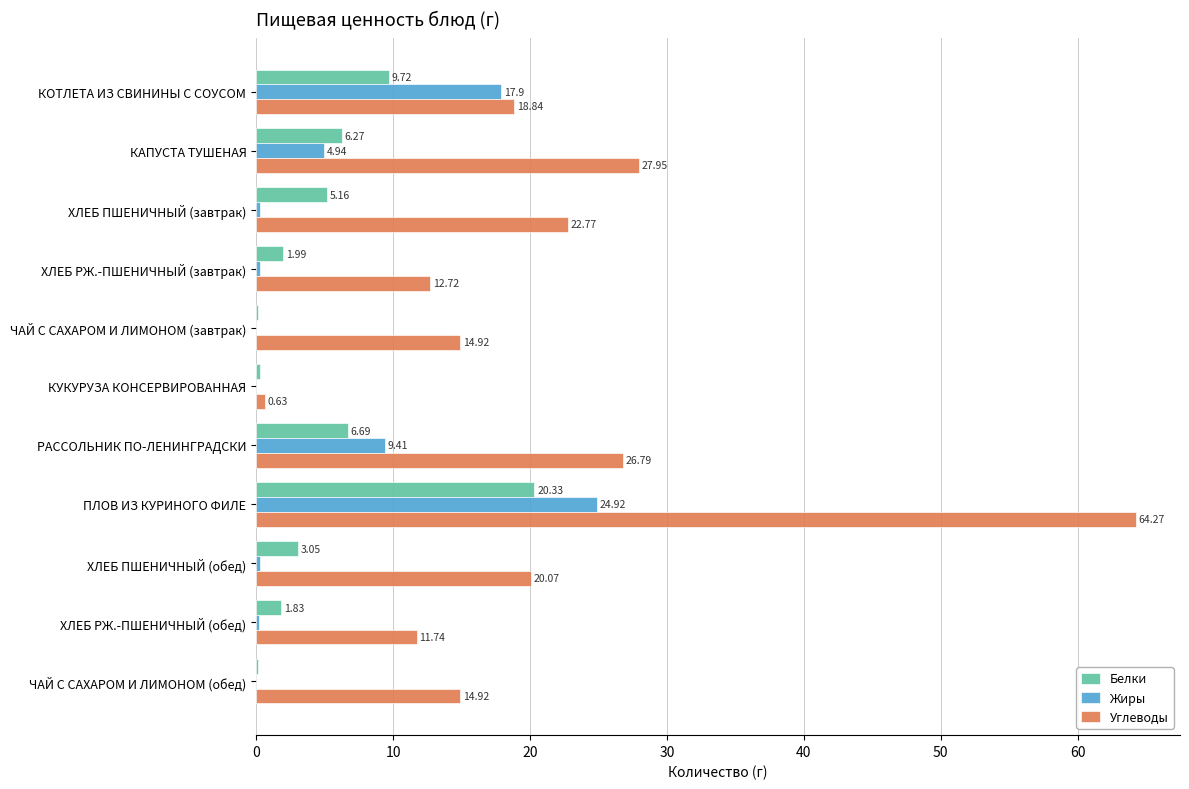

Which series has the largest total across all categories?

Углеводы